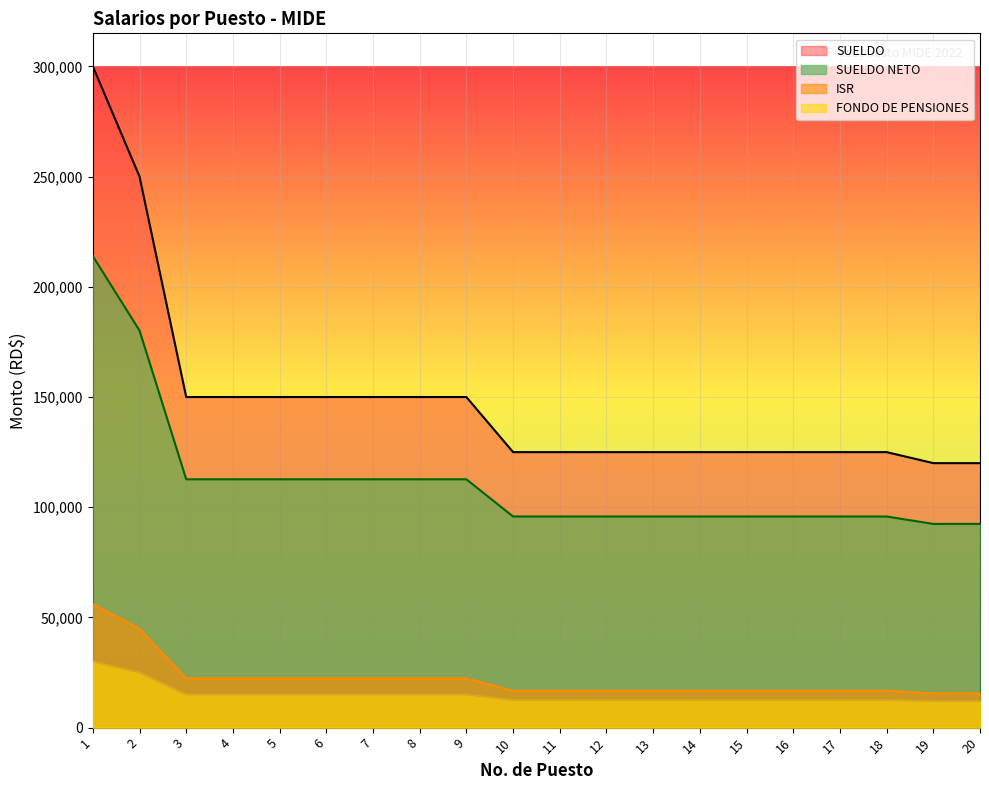

True or false: FONDO DE PENSIONES has a value of 22081.2 at 13.

False